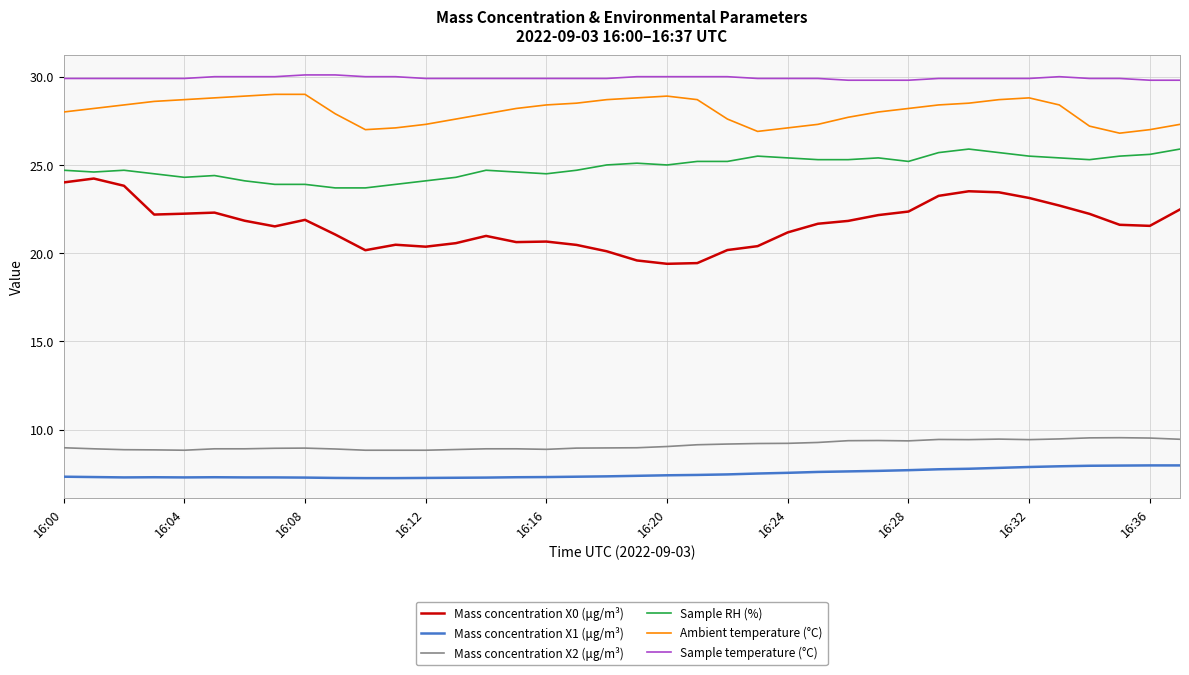

What is the greatest value displayed?

30.1